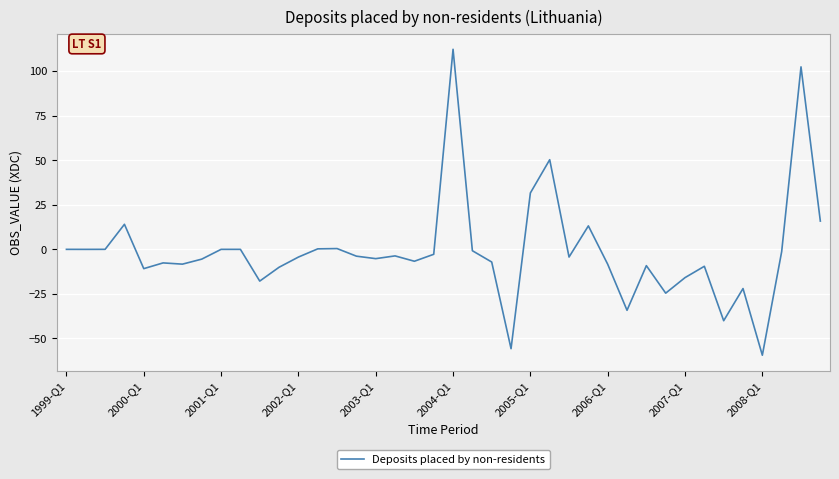

What is the difference between the maximum and minimum values?

171.6